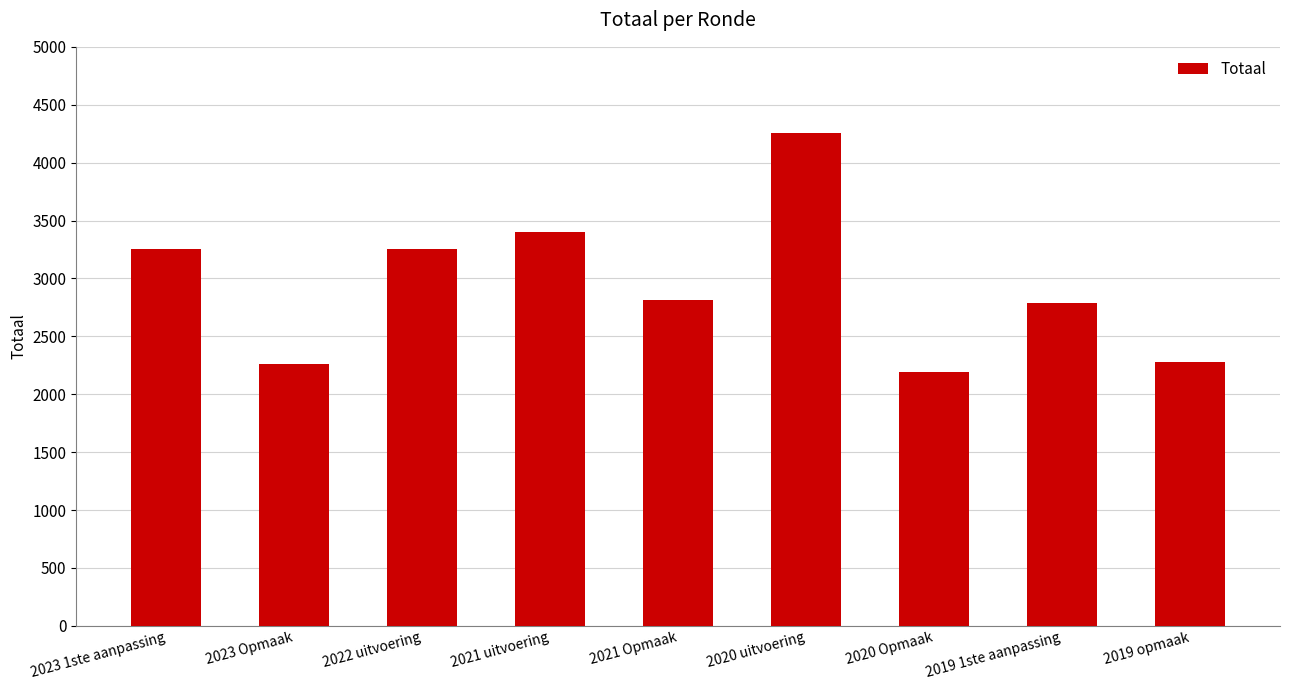

At which category does the chart reach its minimum across all series?

2020 Opmaak